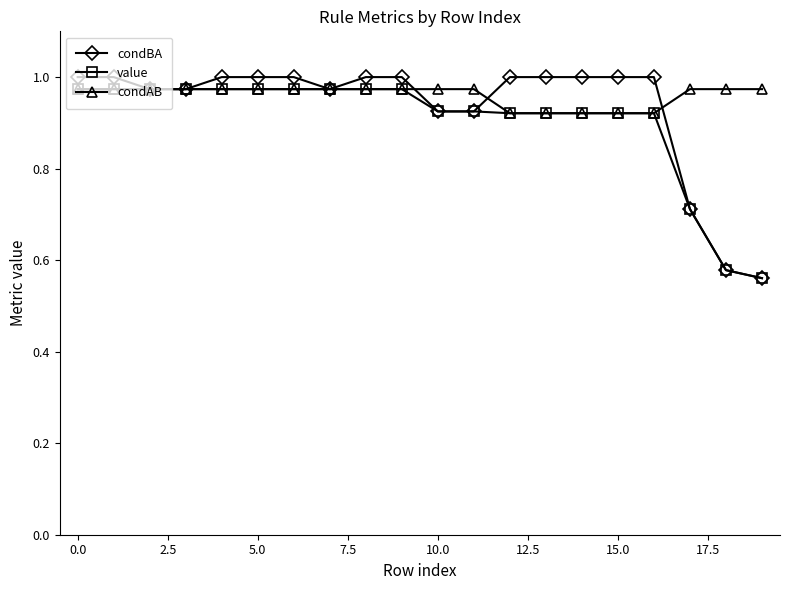

Does the chart display data point markers on the line(s)?

Yes